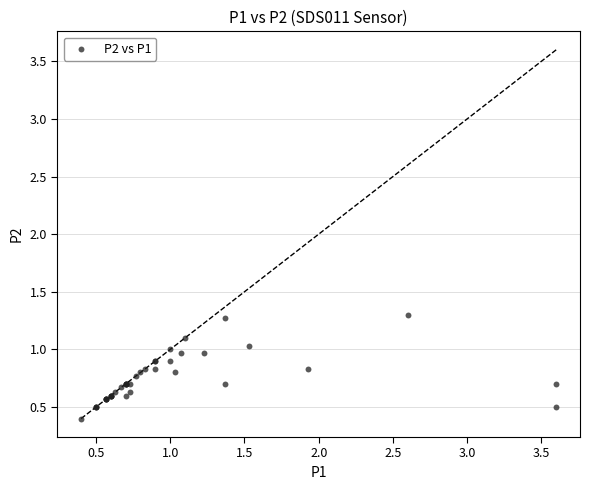

What Y value in the scatter plot is closest to 0?

0.4